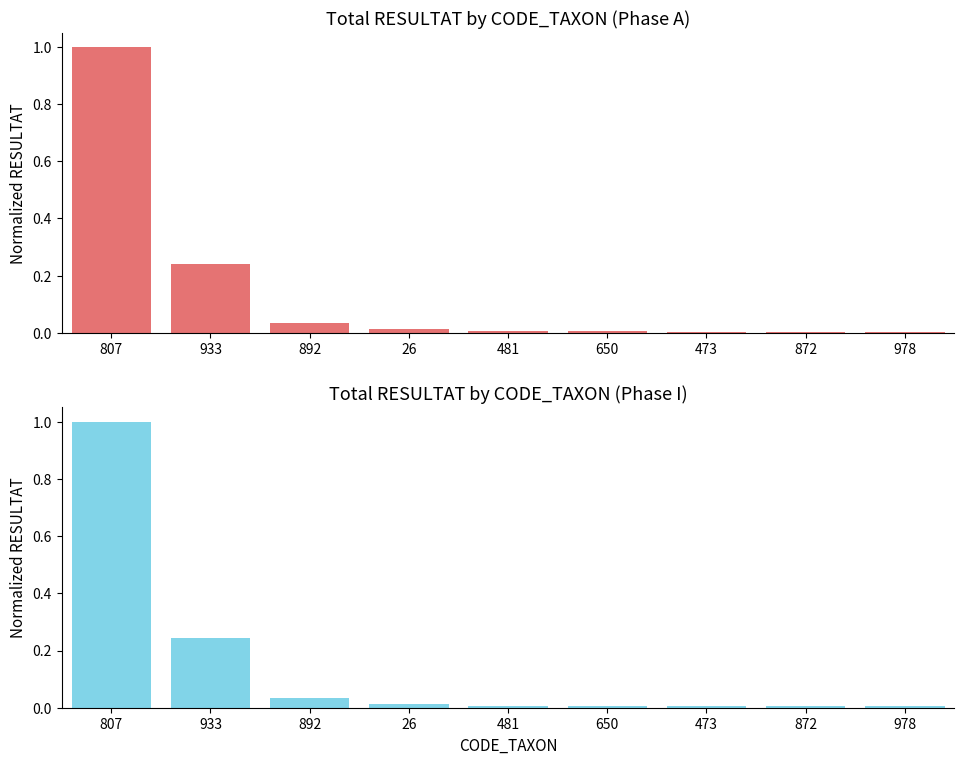

Is it true that Phase A equals 0.1 at 933?

False